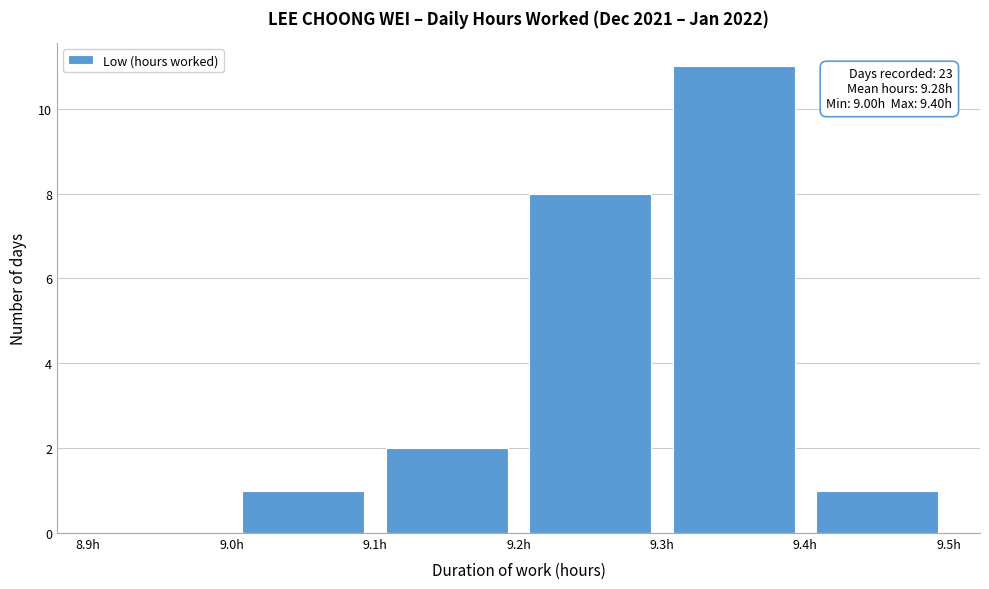

Over which range of the x-axis is the bar tallest?

9.3 to 9.4